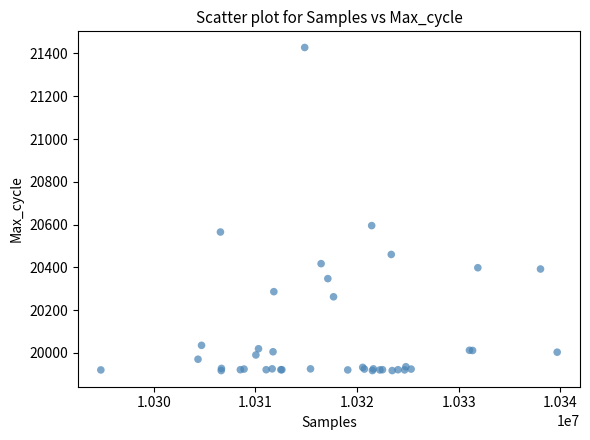

What Y value in the scatter plot is closest to 20672?

20595